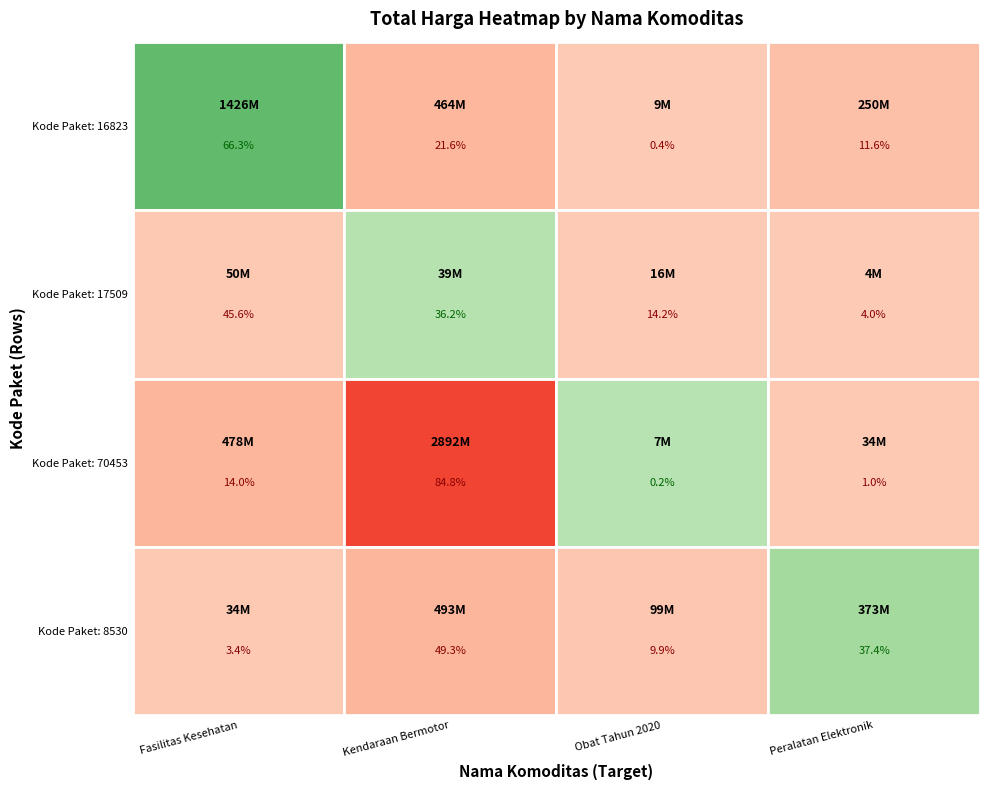

Where is Kendaraan Bermotor nearest to the value 1465781000?

3